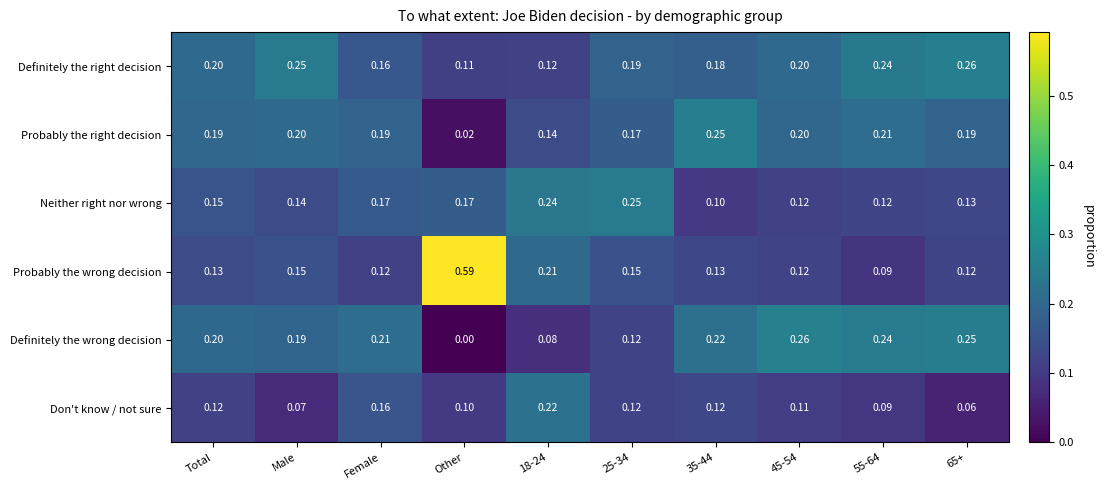

Which series has the largest total across all categories?

Definitely the right decision